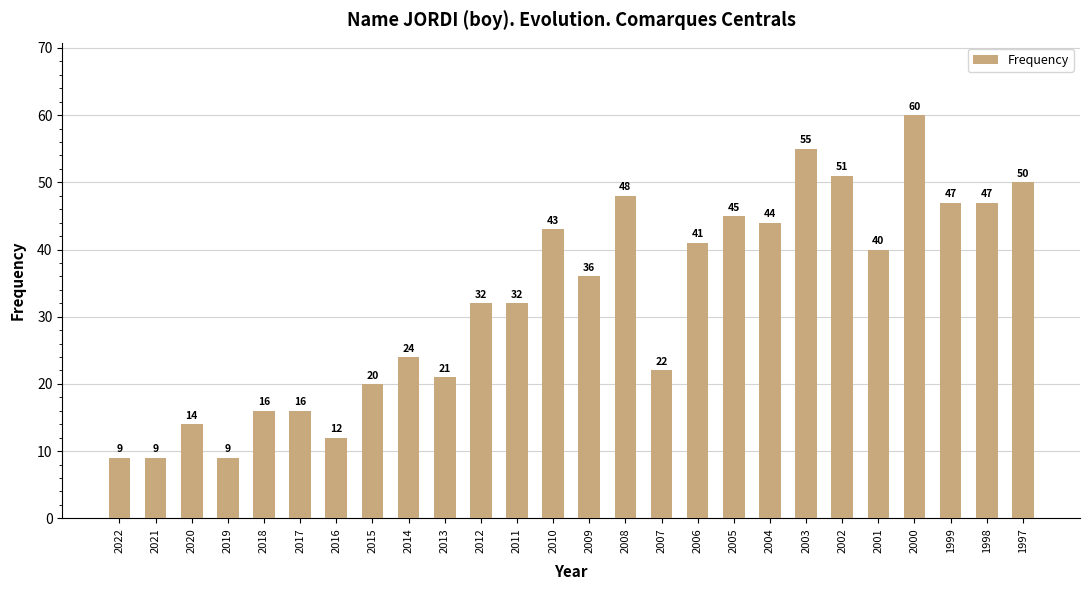

What is the maximum value shown in the chart?

60